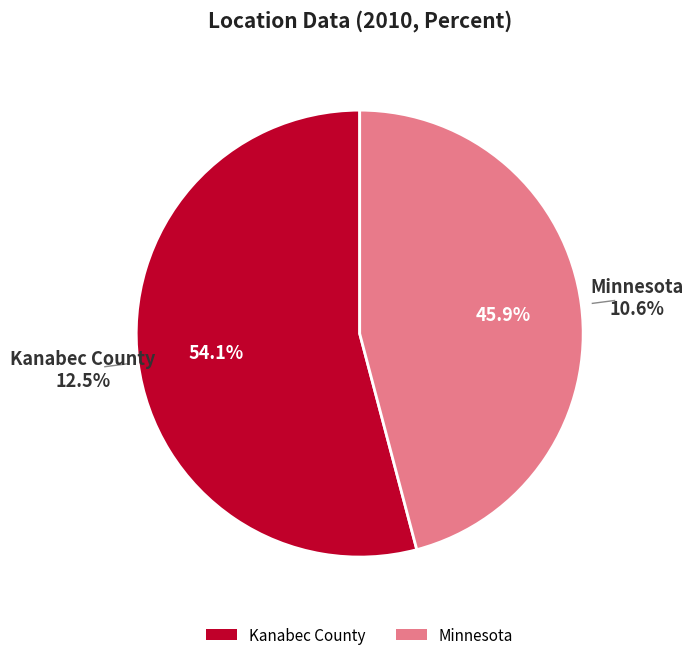

Which has a higher value, Kanabec County or Minnesota?

Kanabec County